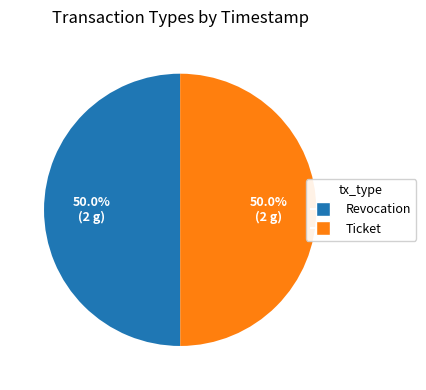

To the nearest percent, what percentage of the pie is Ticket?

50%